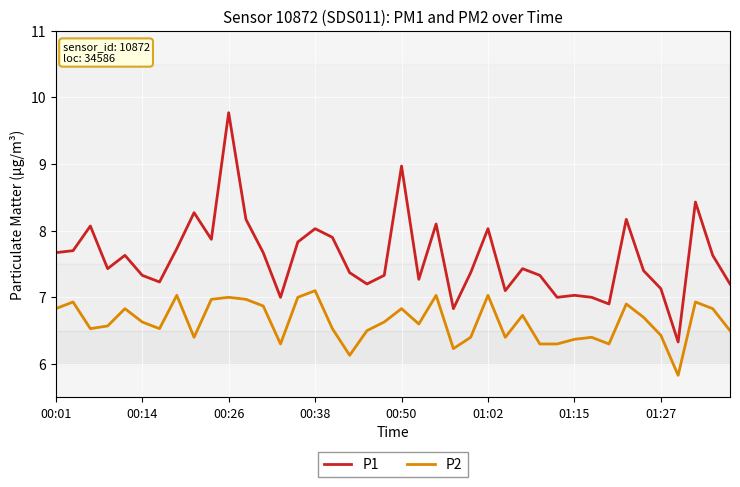

What is the lowest value of the P2 series?

5.8